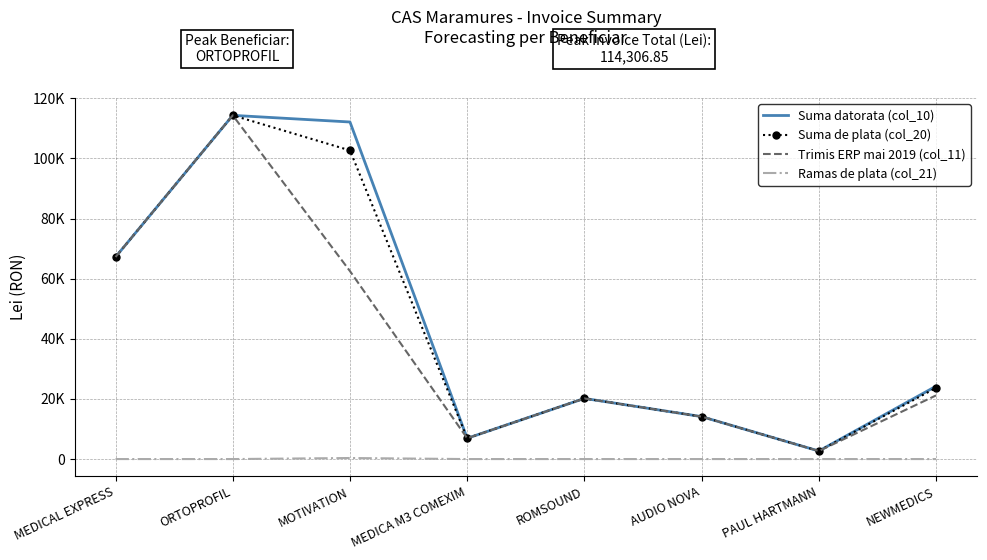

What are all the series names shown in the legend?

Suma datorata (col_10), Suma de plata (col_20), Trimis ERP mai 2019 (col_11), Ramas de plata (col_21)